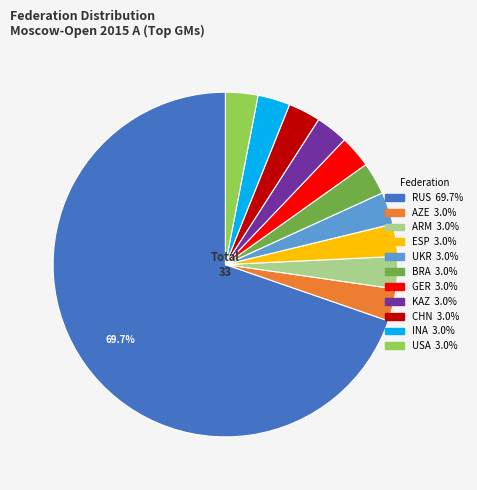

Approximately how many times larger is the value at KAZ compared to ARM?

1.0